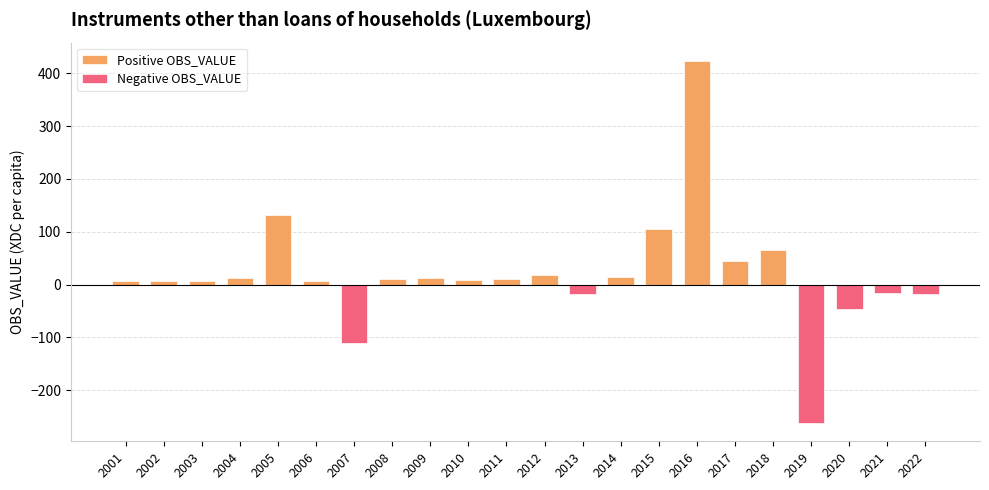

What is the maximum value shown in the chart?

423.8